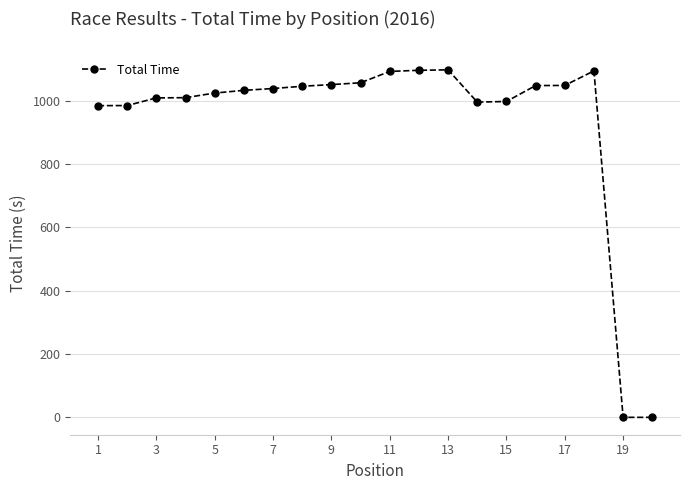

What is the maximum value shown in the chart?

1097.4